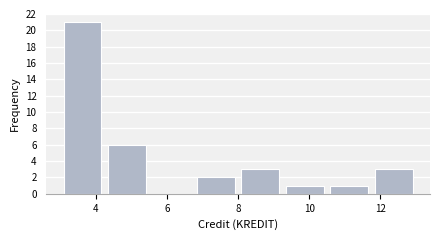

Reading left to right, list every bar in this chart as the range it spans on the x-axis followed by its height. Neither the bar edges nor the heights are printed on the chart, so give them approximately, as read against the axes.

3.00 to 4.25: 21
4.25 to 5.50: 6
5.50 to 6.75: 0
6.75 to 8.00: 2
8.00 to 9.25: 3
9.25 to 10.50: 1
10.50 to 11.75: 1
11.75 to 13.00: 3